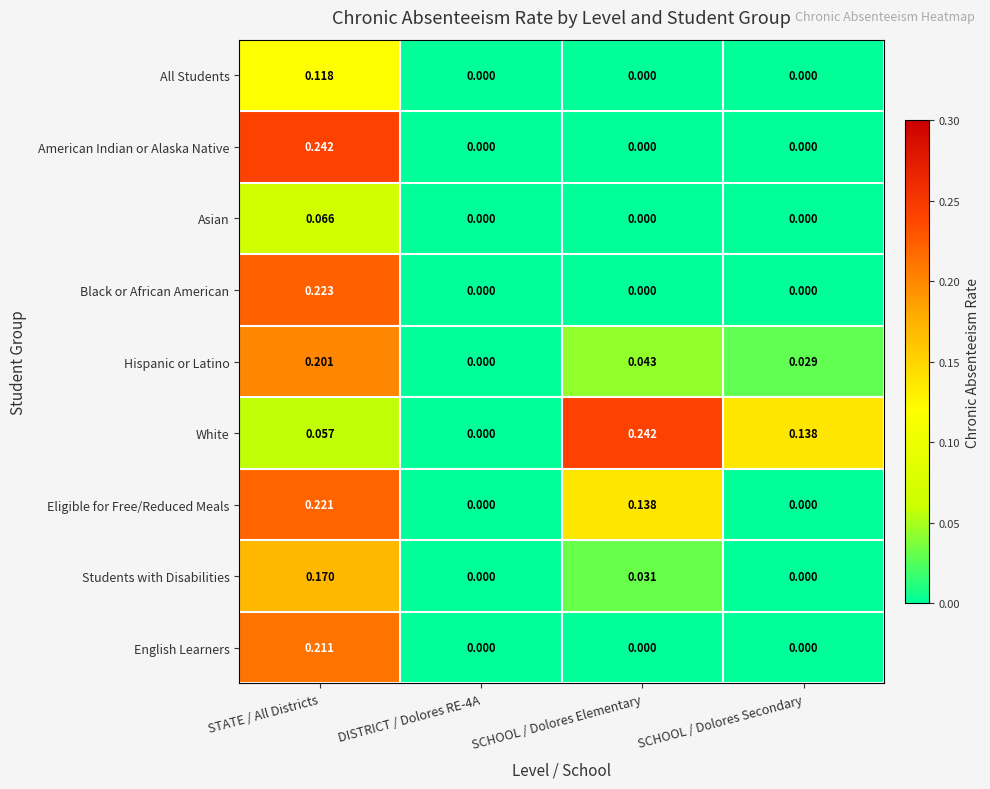

Which series has the largest total across all categories?

White